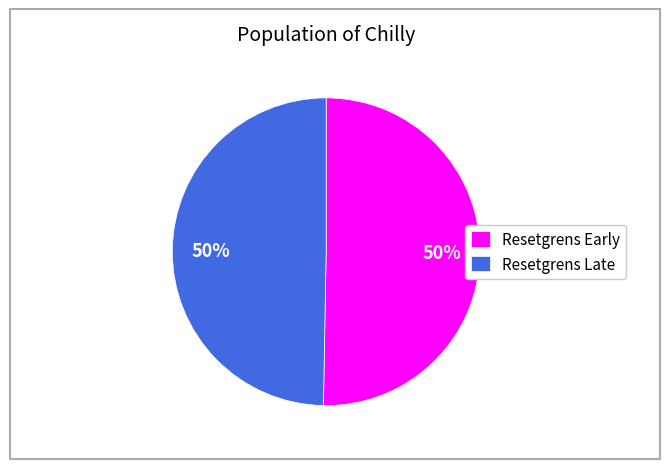

How many slices are in this pie chart?

2